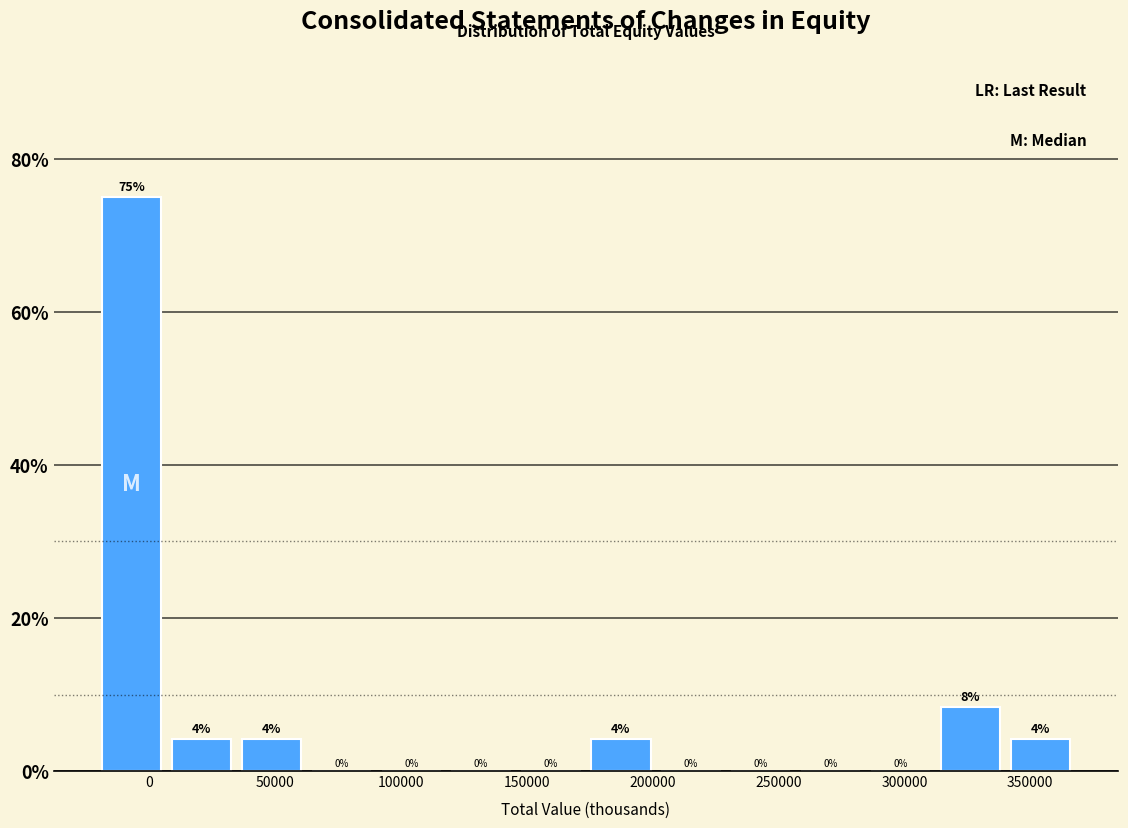

Which range on the x-axis has the tallest bar?

-20000 to 5000